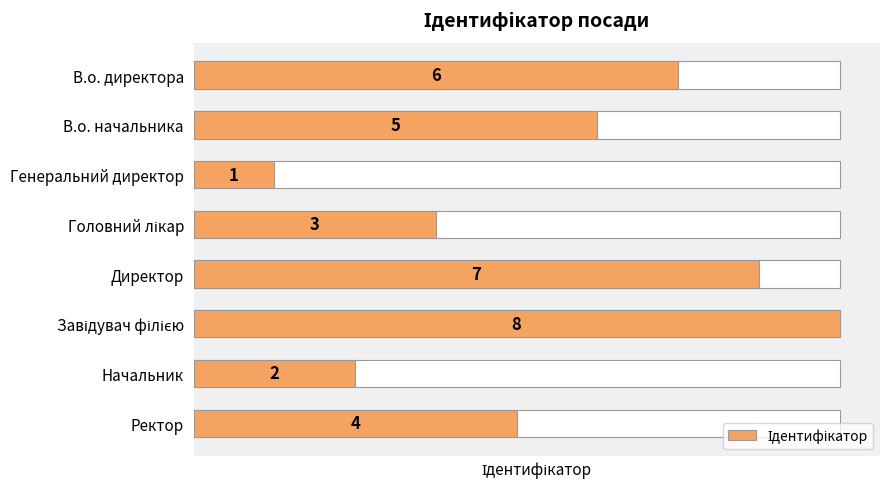

How many values are below 5?

4